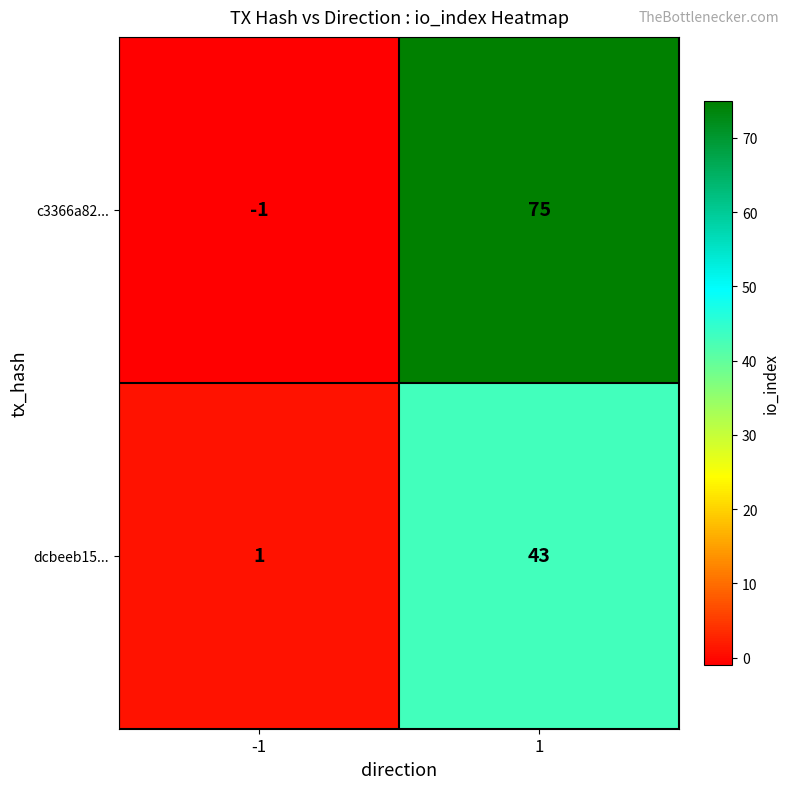

Which series has the largest range (max minus min)?

c3366a82...